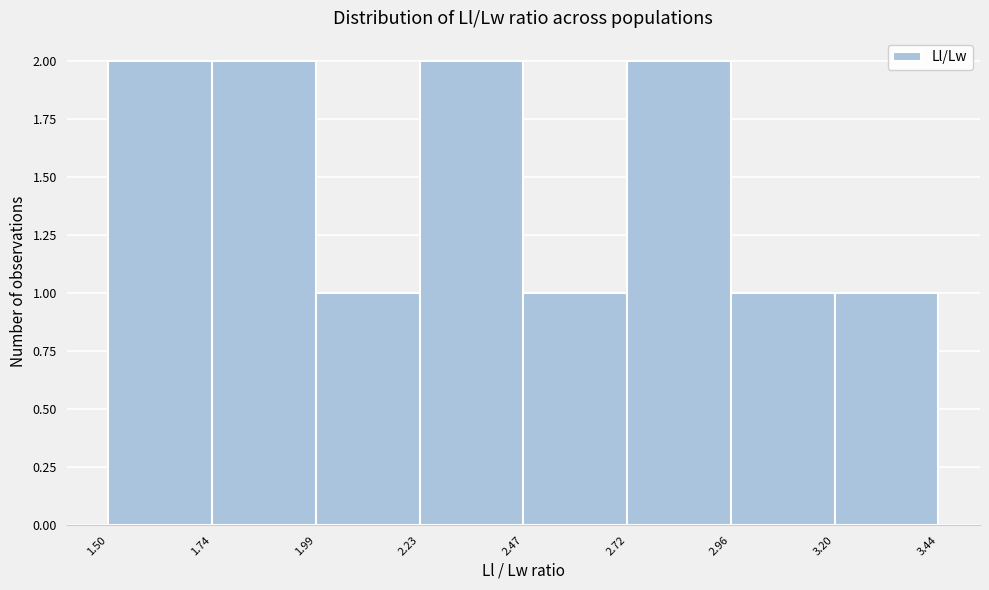

Reading left to right, transcribe this chart: for each bar, give the range it covers on the x-axis and its height. The values are not printed on the chart, so give them approximately, as read against the axis.

1.50 to 1.74: 2
1.74 to 1.99: 2
1.99 to 2.23: 1
2.23 to 2.47: 2
2.47 to 2.72: 1
2.72 to 2.96: 2
2.96 to 3.20: 1
3.20 to 3.44: 1